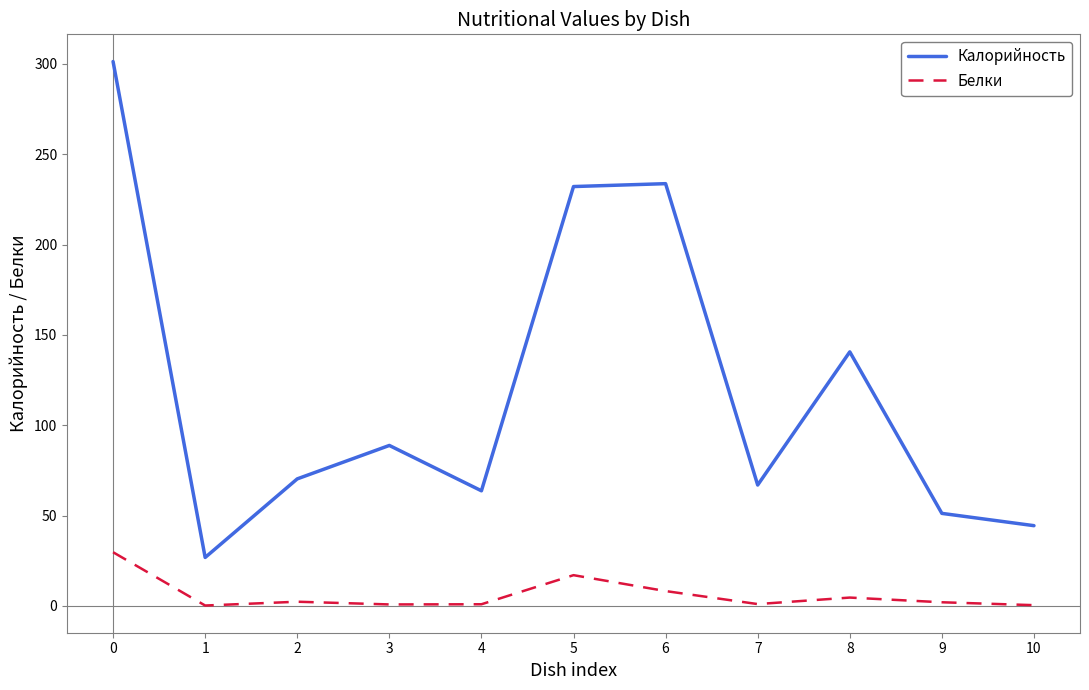

Read the Белки value at 7.

1.0